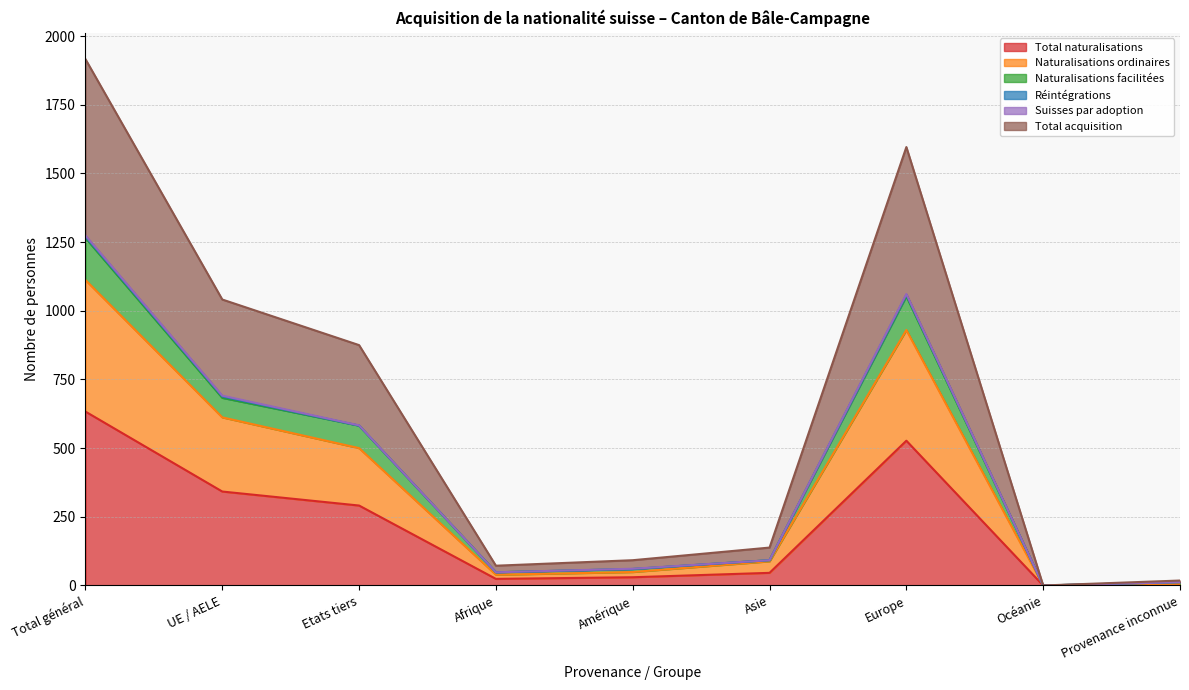

Is it true that Total naturalisations equals 534 at UE / AELE?

False